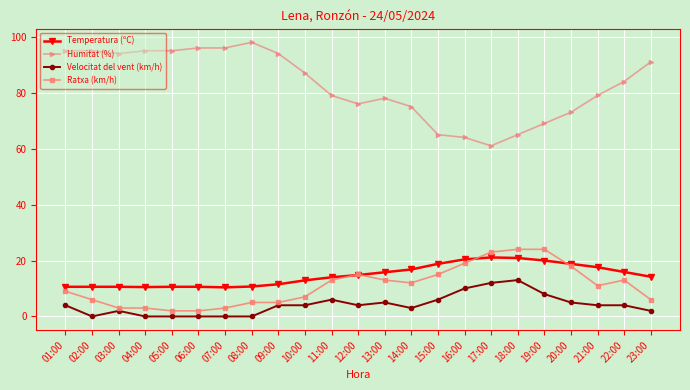

What is the average value of the Ratxa (km/h) series?

10.9